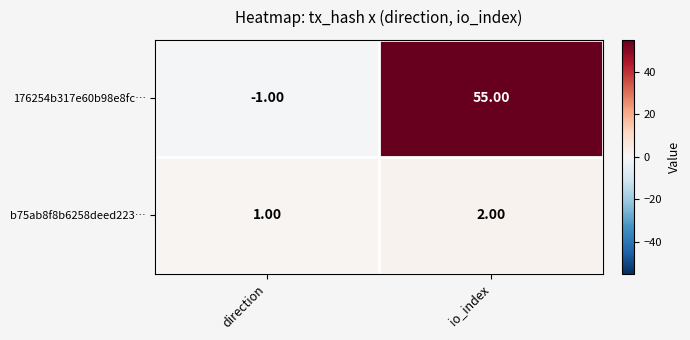

Where is 176254b317e60b98e8fc… nearest to the value 27?

direction